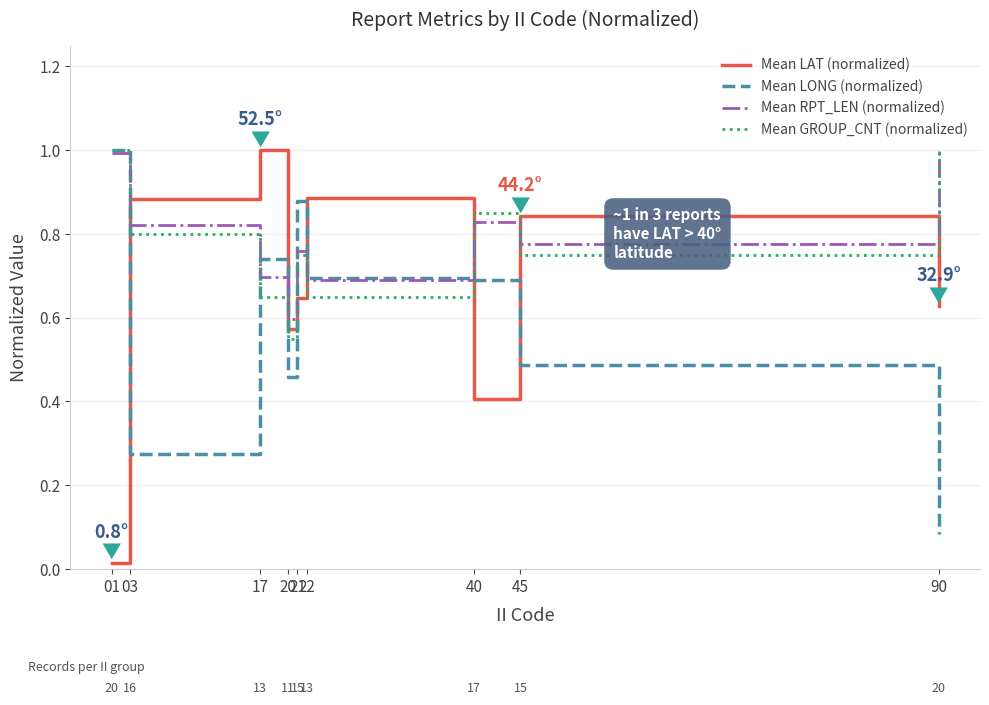

How many distinct data groups are displayed?

4